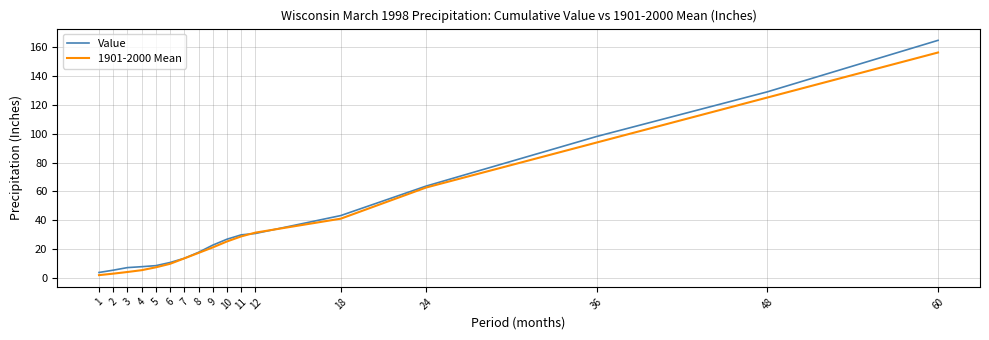

Is this an area chart (filled region under the line)?

No